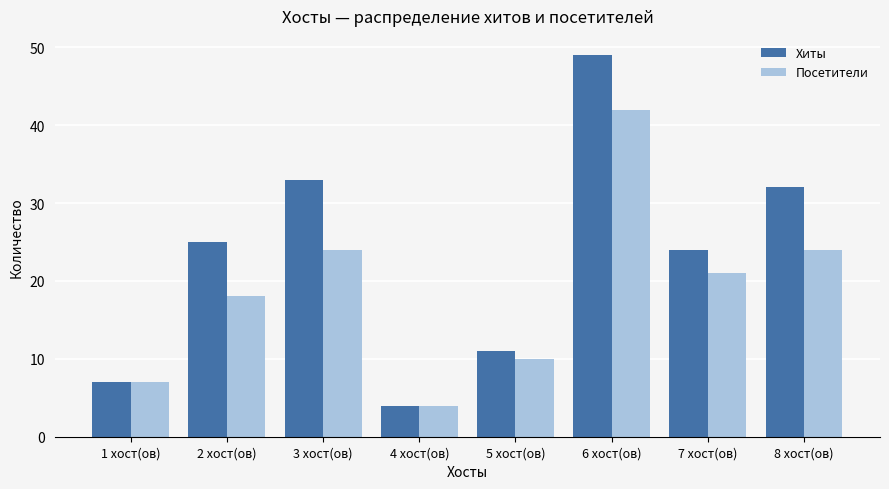

Reading right to left, what are all the values shown in this chart?

Хиты: 8 хост(ов)=32	7 хост(ов)=24	6 хост(ов)=49	5 хост(ов)=11	4 хост(ов)=4	3 хост(ов)=33	2 хост(ов)=25	1 хост(ов)=7
Посетители: 8 хост(ов)=24	7 хост(ов)=21	6 хост(ов)=42	5 хост(ов)=10	4 хост(ов)=4	3 хост(ов)=24	2 хост(ов)=18	1 хост(ов)=7